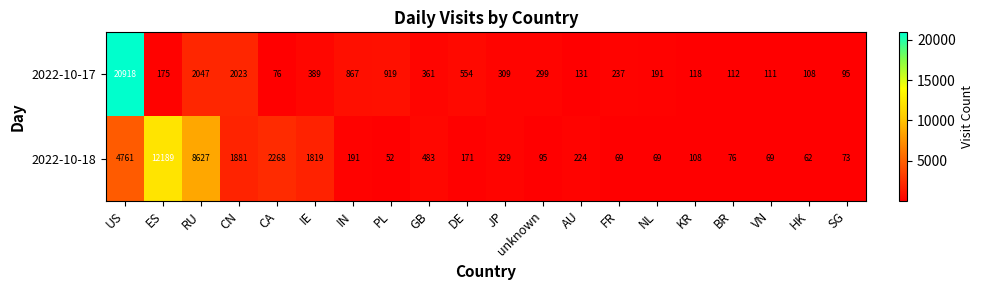

At FR, list the series in order from largest to smallest.

2022-10-17, 2022-10-18